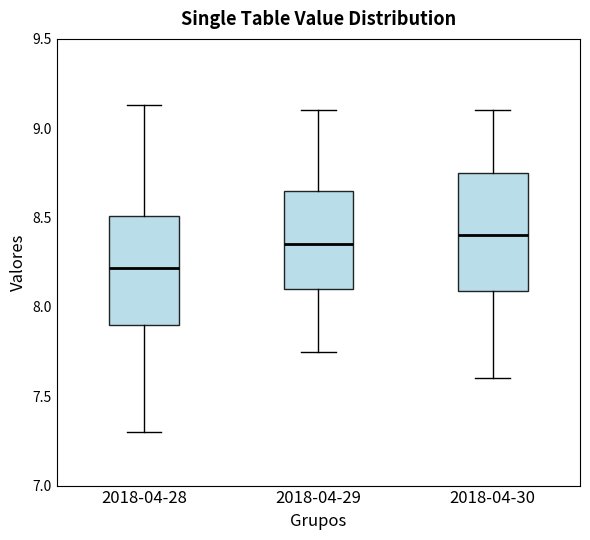

Which box's median line is the lowest?

2018-04-28